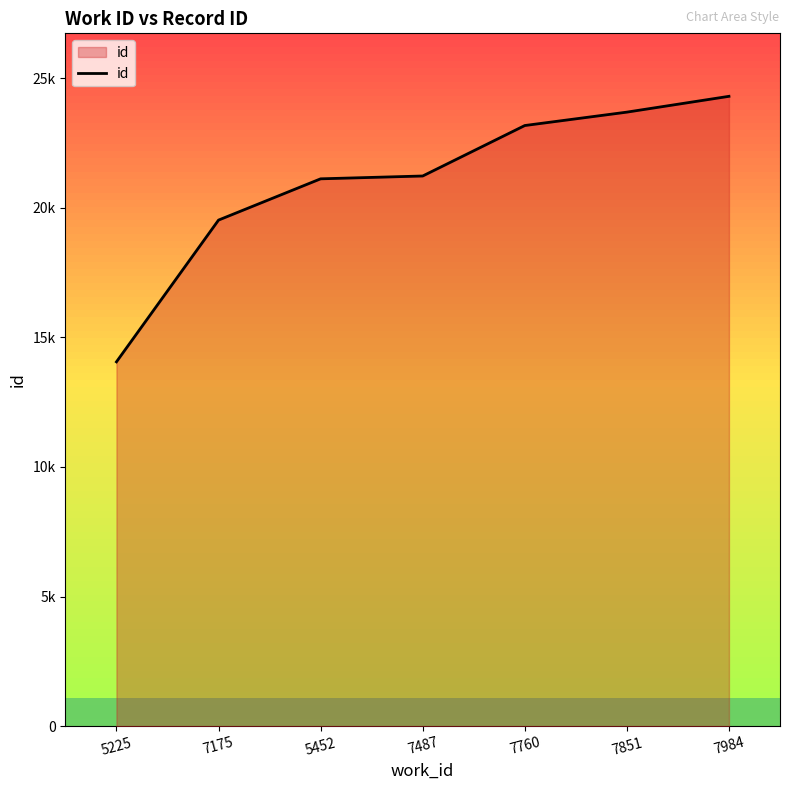

What position from the left is 7851?

6